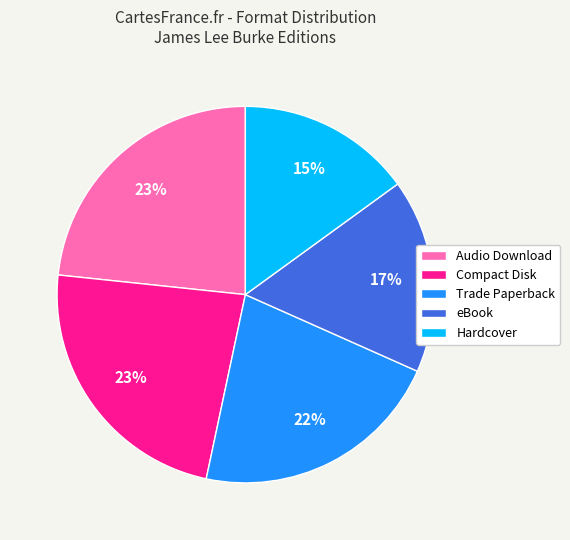

What is the ratio of the value at eBook to the value at Trade Paperback?

0.8